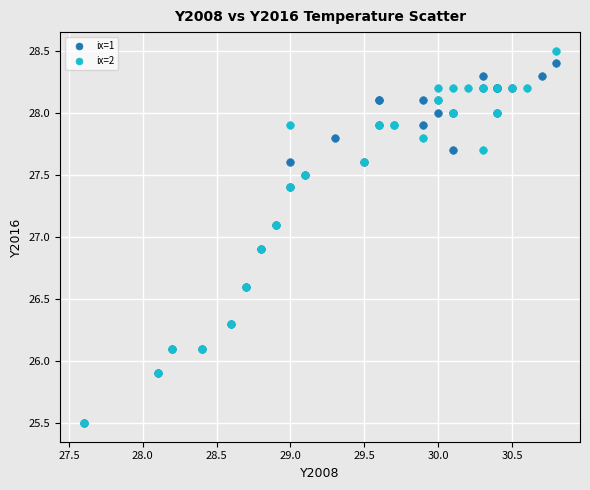

Which series has the widest spread of Y values?

ix=2